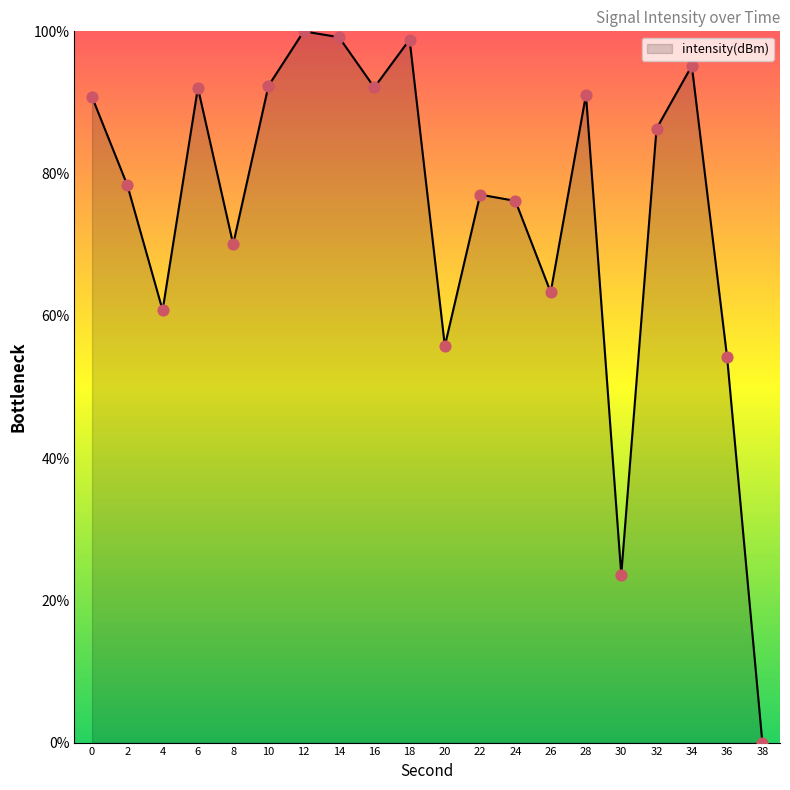

What is the change in value from 0 to 20?

-35.0